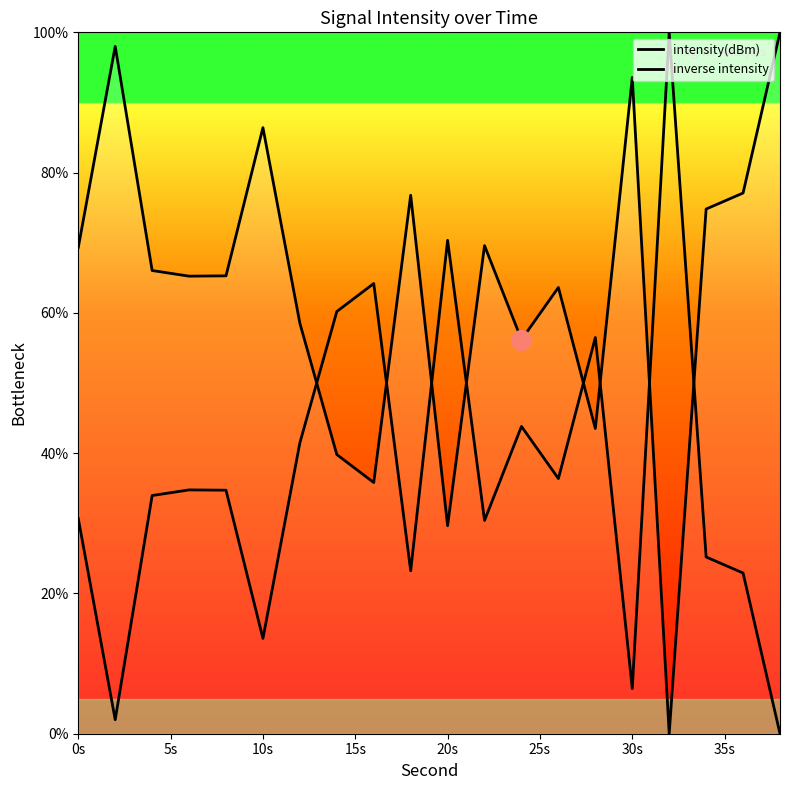

At how many categories does at least one series exceed 41?

20